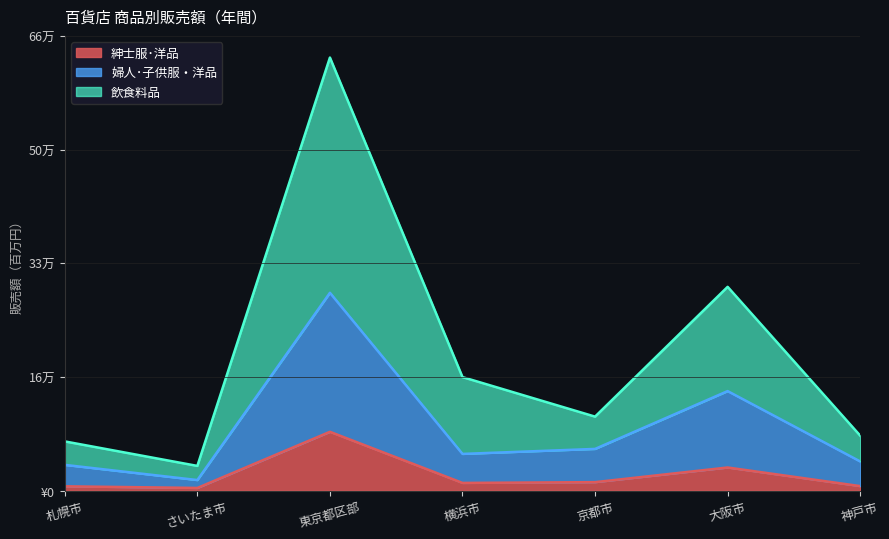

The value of 婦人･子供服・洋品 at 大阪市 is 201691. True or false?

False